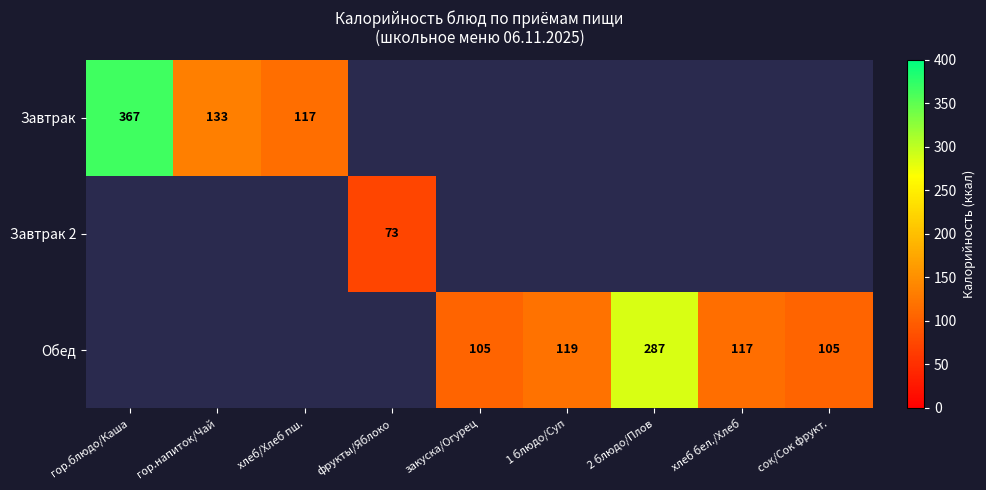

The value of Обед at 1 блюдо/Суп is 35. True or false?

False